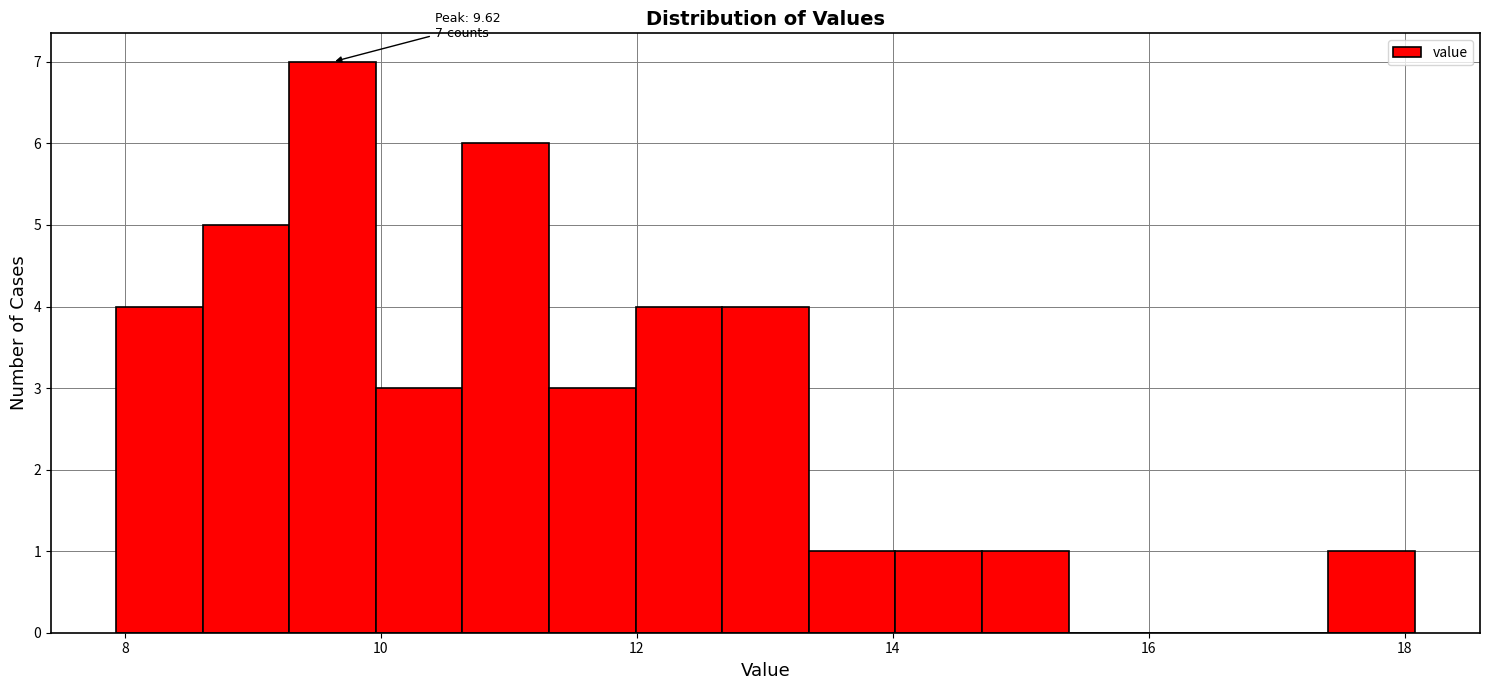

Around what value on the x-axis is the tallest bar? Give the approximate position of its centre, as read against the axis.

9.6